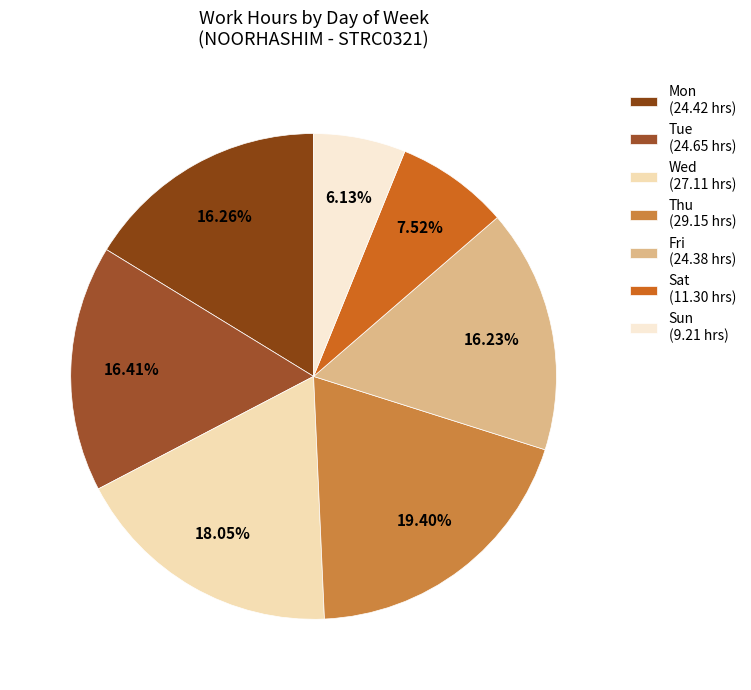

Count the number of slices in the pie.

7